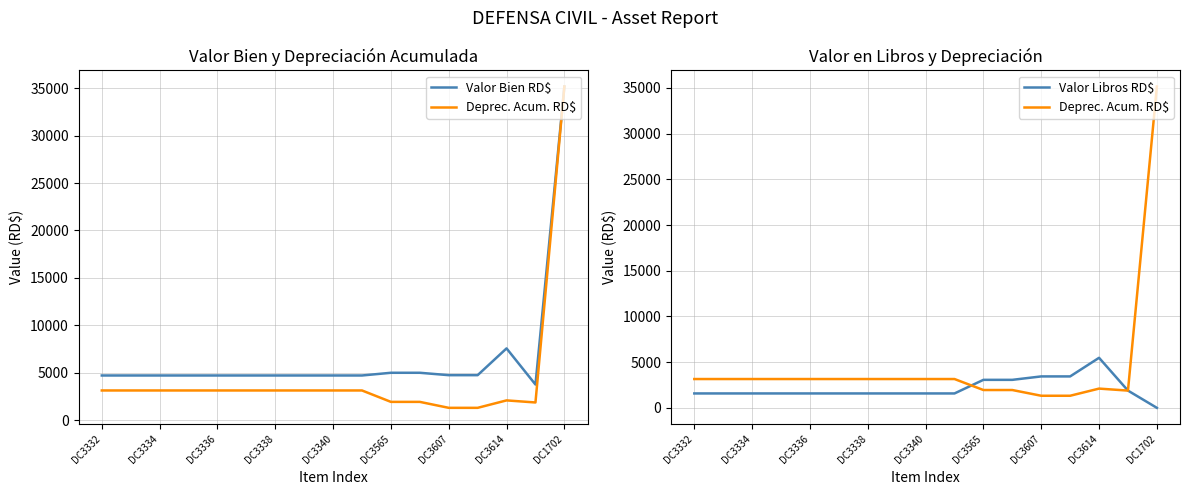

What is the label of the 2nd point from the right?

15